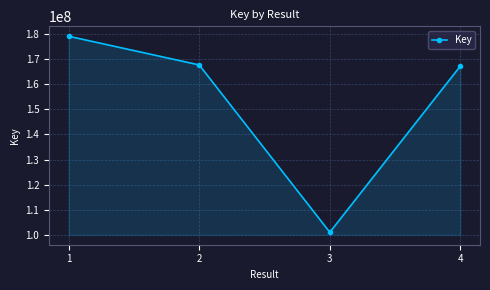

What is the greatest value displayed?

178926250